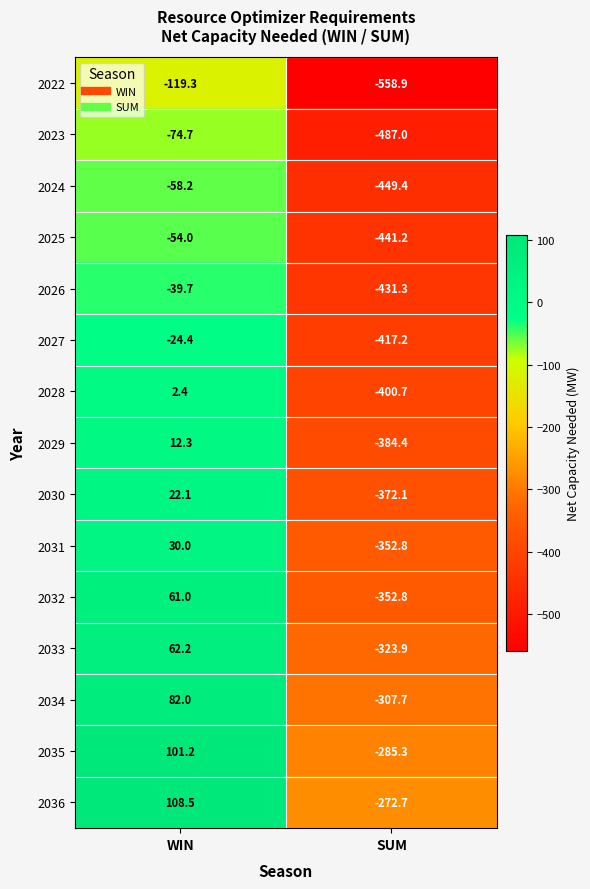

What is the total value across all series at WIN?

111.4